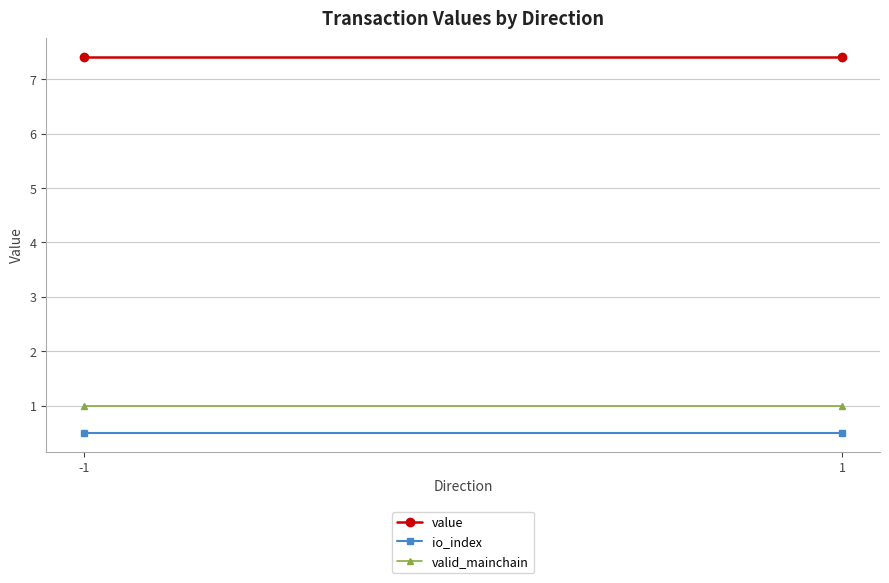

Is this an area chart (filled region under the line)?

No